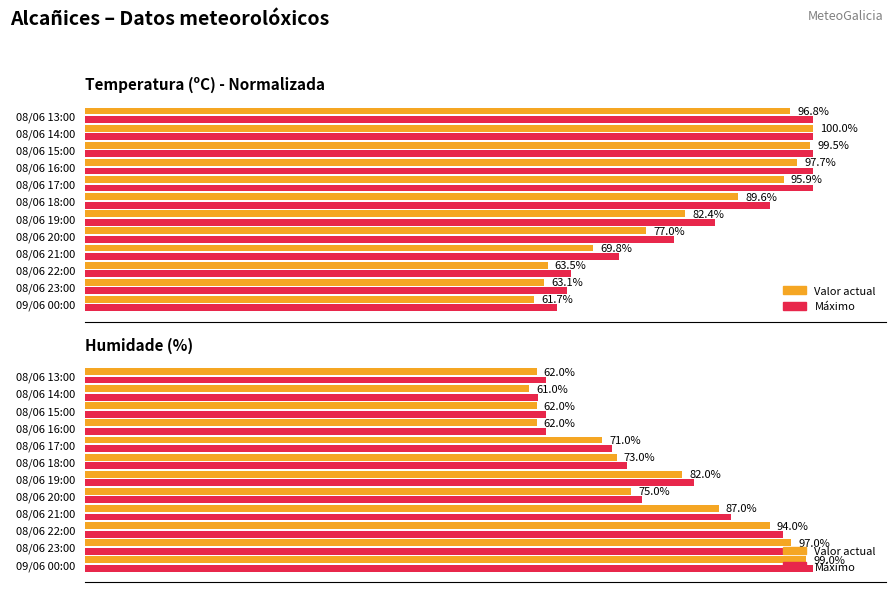

What is the highest value of the Máximo series?

100.0